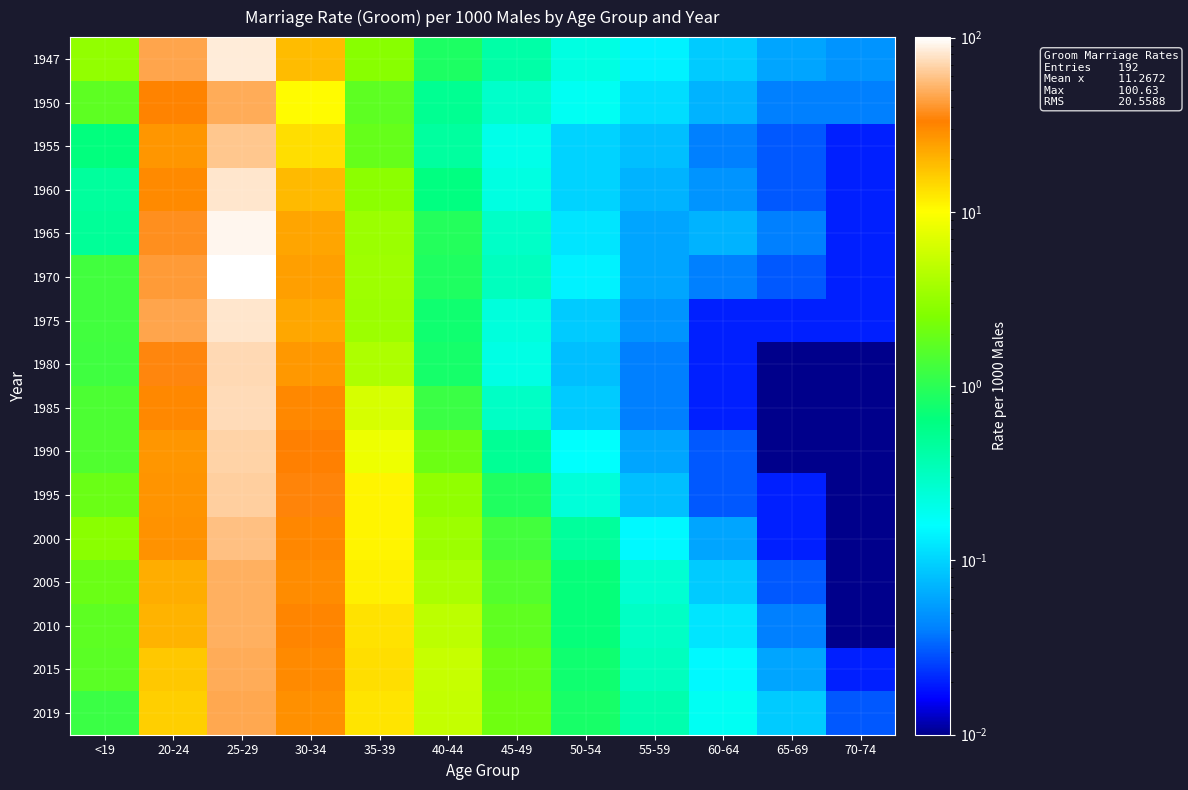

Which has a higher value, 40-44 or 30-34?

30-34